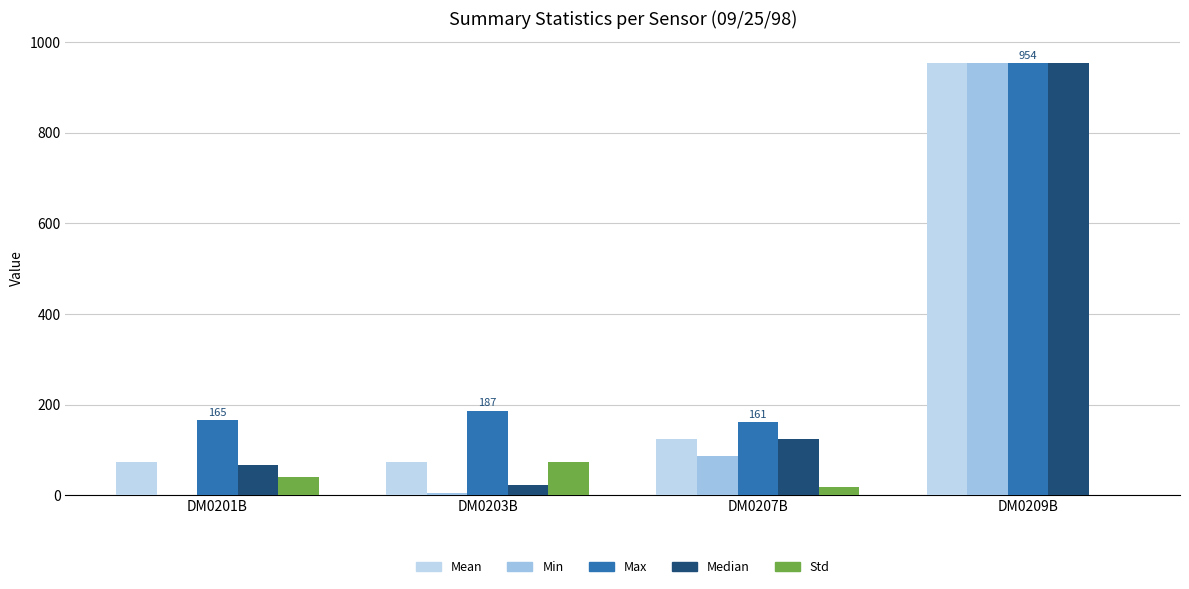

Which series has the largest range (max minus min)?

Min